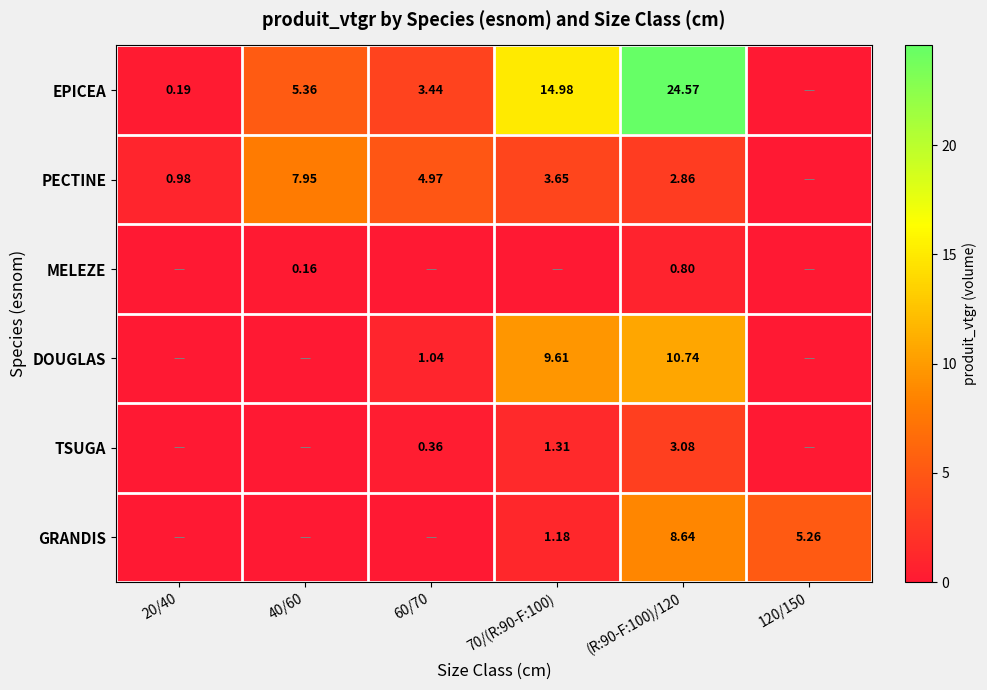

Is the value of PECTINE at 70/(R:90-F:100) greater than the value of TSUGA at 70/(R:90-F:100)?

Yes